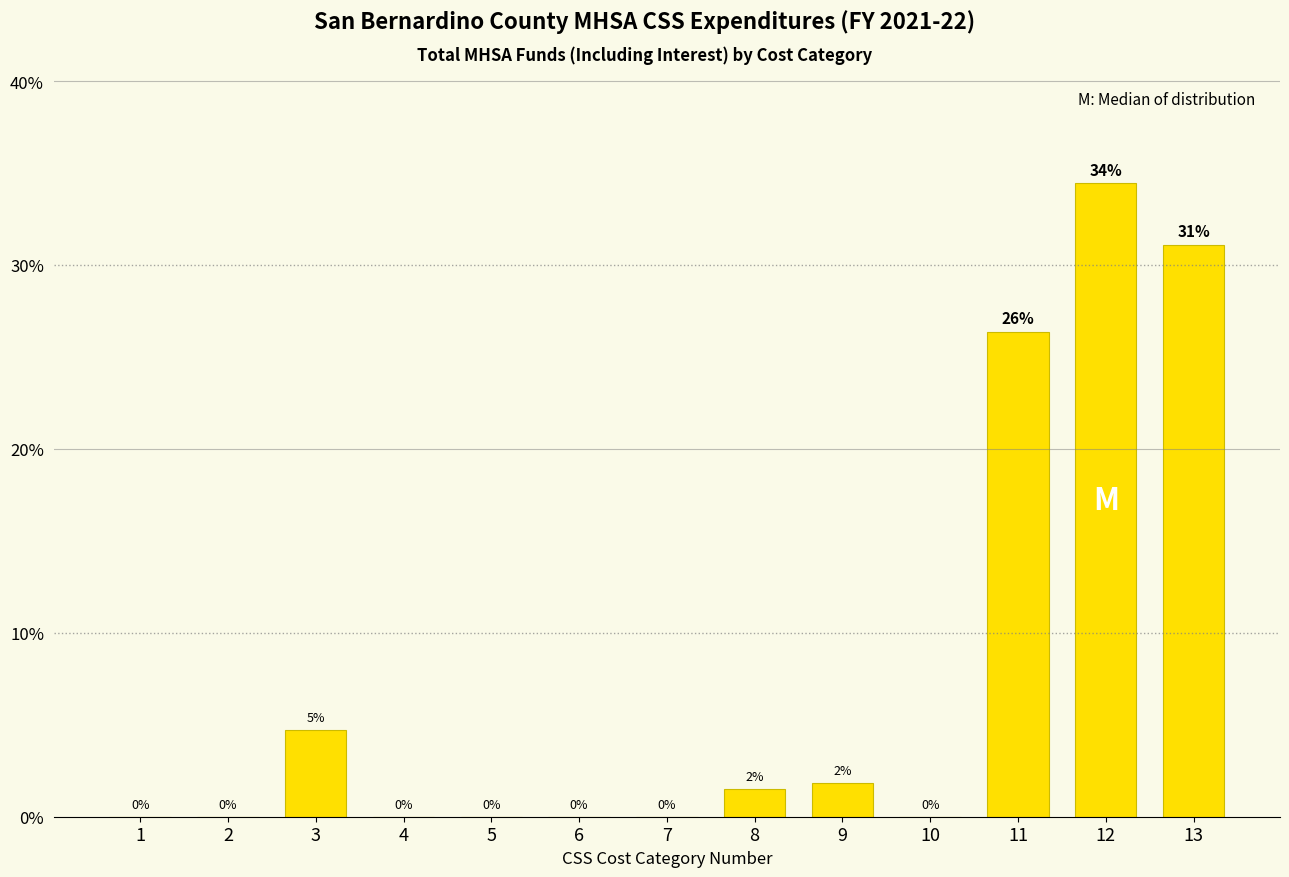

What value does the data have at 11?

26.4